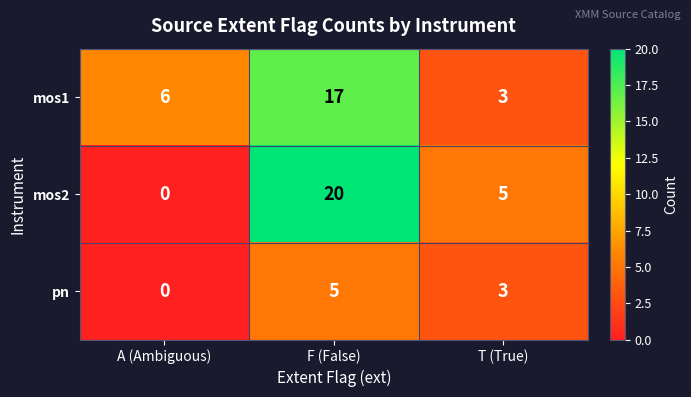

What is the approximate value of mos2 at F (False)?

20